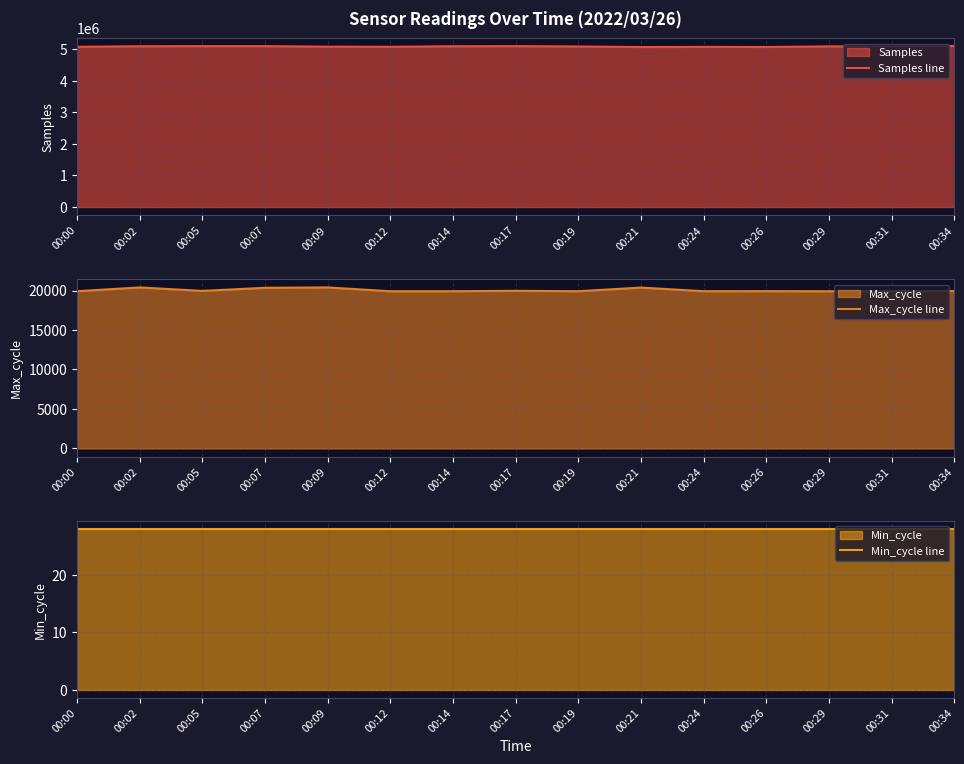

Where does the Samples line series first go above 5089265?

00:02